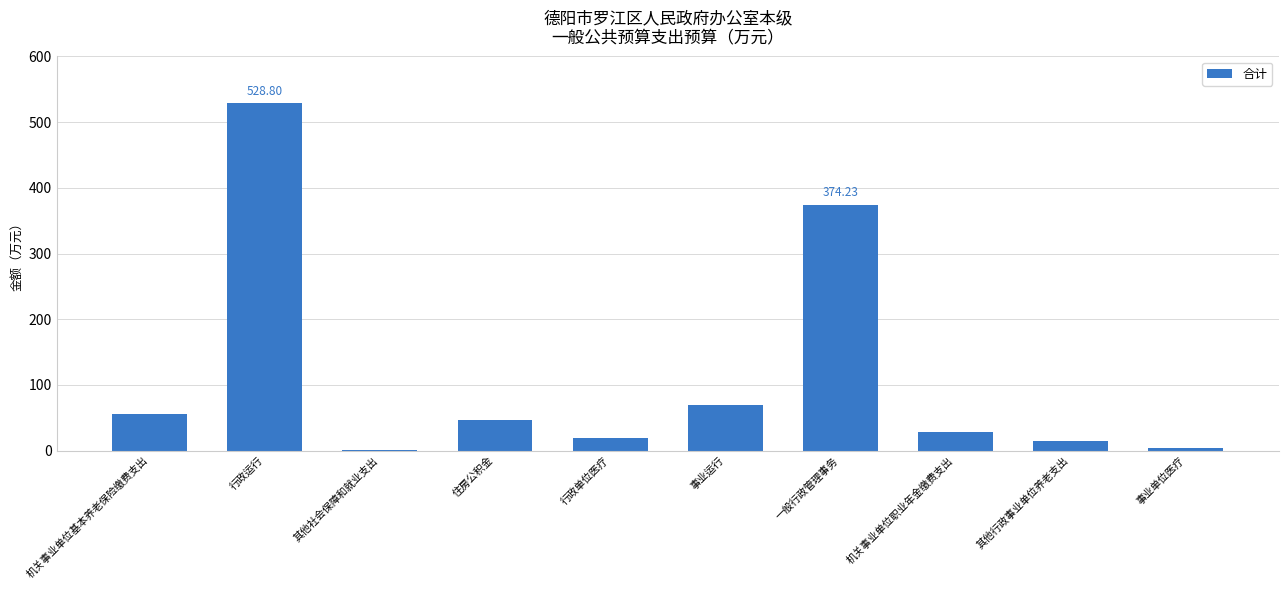

Approximately how many times larger is the value at 机关事业单位职业年金缴费支出 compared to 其他行政事业单位养老支出?

1.9